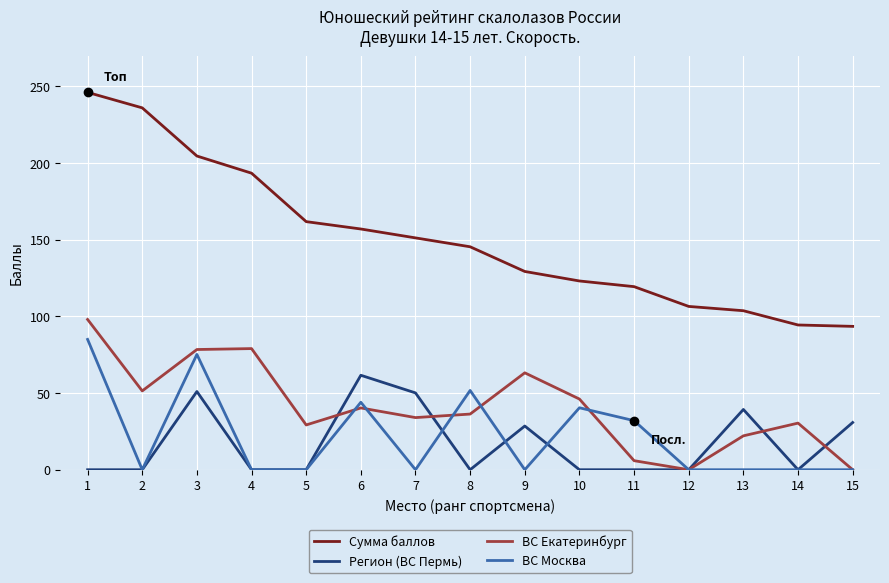

What is the difference between the second highest and second lowest values in the Сумма баллов series?

141.6